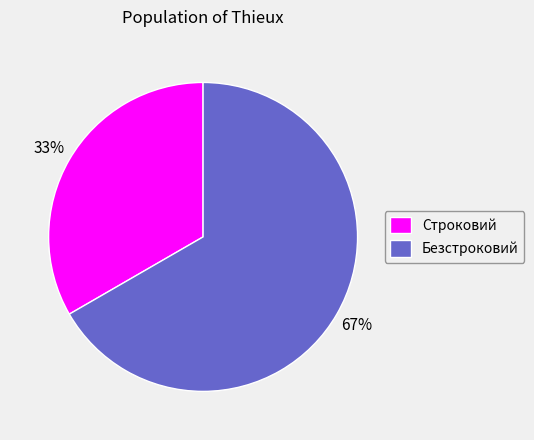

The Безстроковий slice represents 55% of the pie. True or false?

False